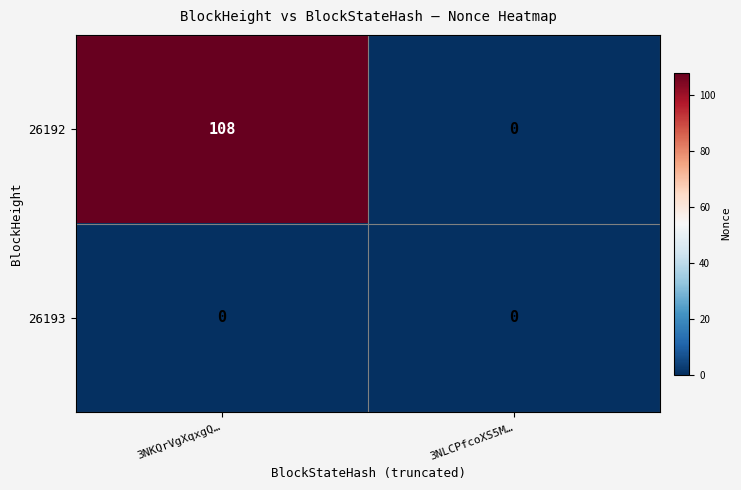

Reading left to right, list all the values displayed in this chart.

26192: 3NKQrVgXqxgQ…=108	3NLCPfcoXS5M…=0
26193: 3NKQrVgXqxgQ…=0	3NLCPfcoXS5M…=0